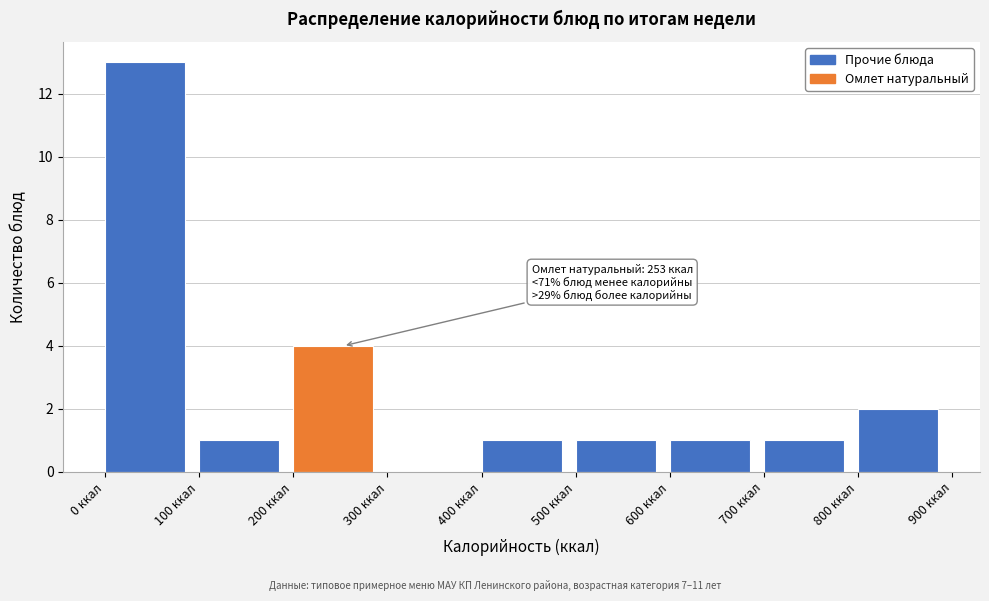

Over which range of the x-axis is the bar tallest?

0 to 100